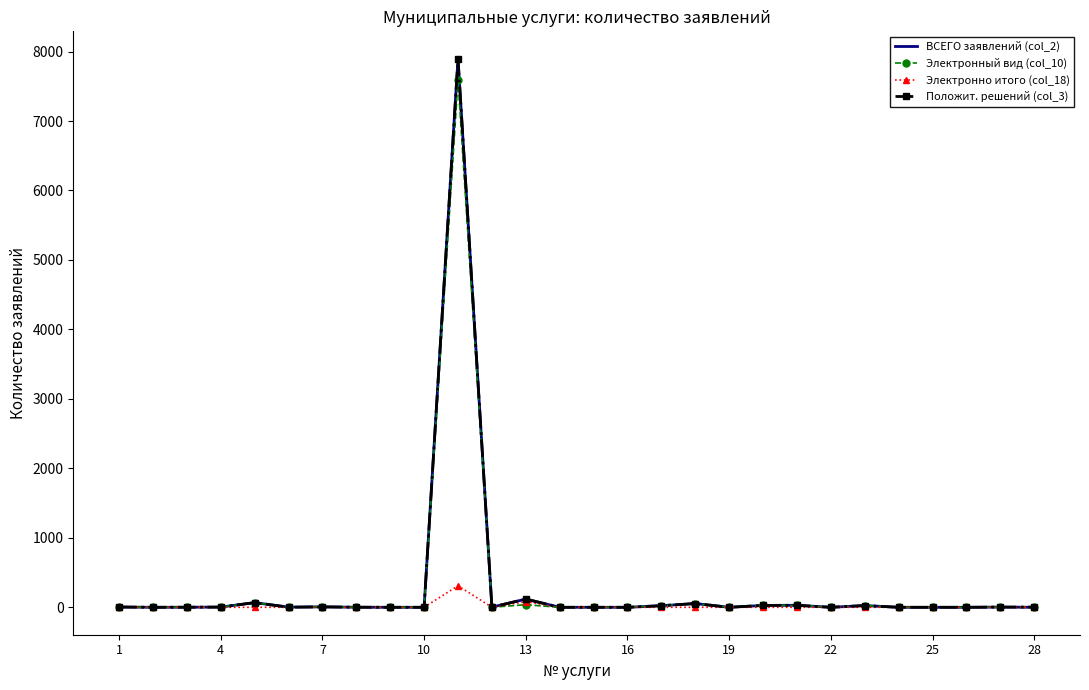

What are all the series names shown in the legend?

ВСЕГО заявлений (col_2), Электронный вид (col_10), Электронно итого (col_18), Положит. решений (col_3)